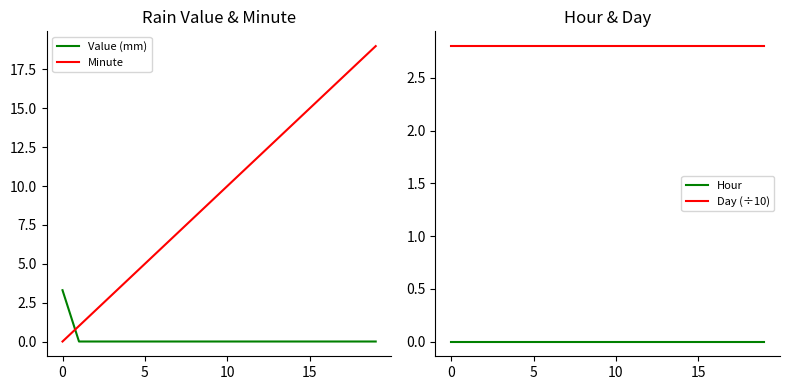

How many lines are shown in the chart?

4